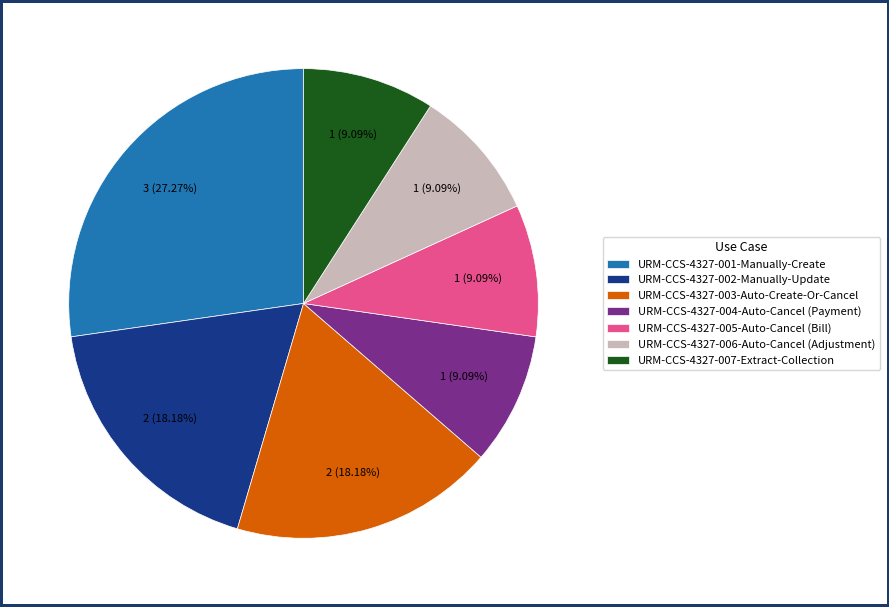

To the nearest percent, what is the difference between the largest and smallest slice percentages?

18%